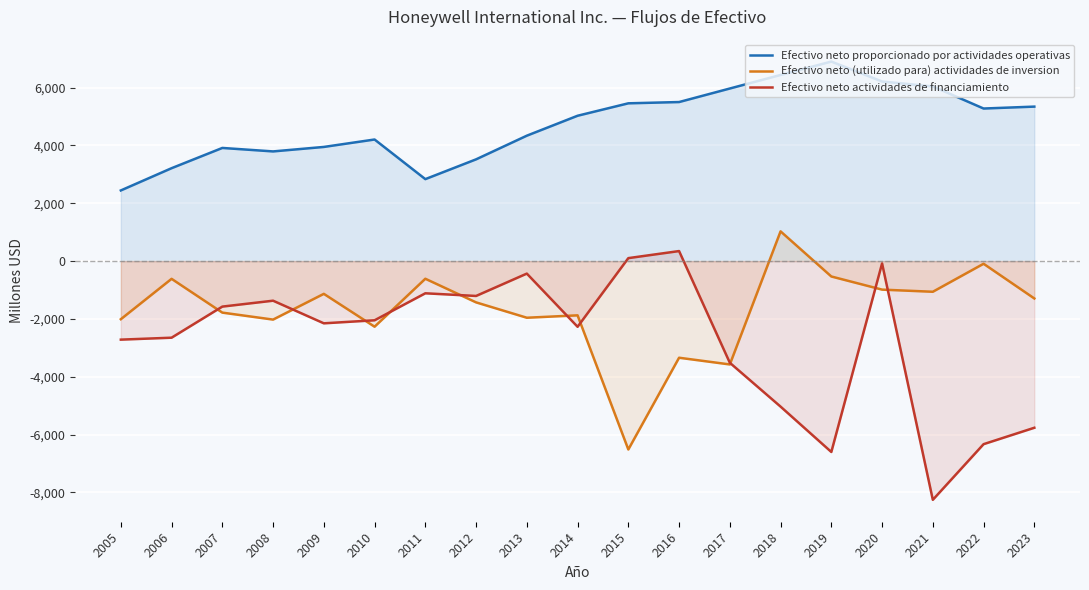

What is the difference between the Efectivo neto (utilizado para) actividades de inversion values at 2020 and 2014?

889